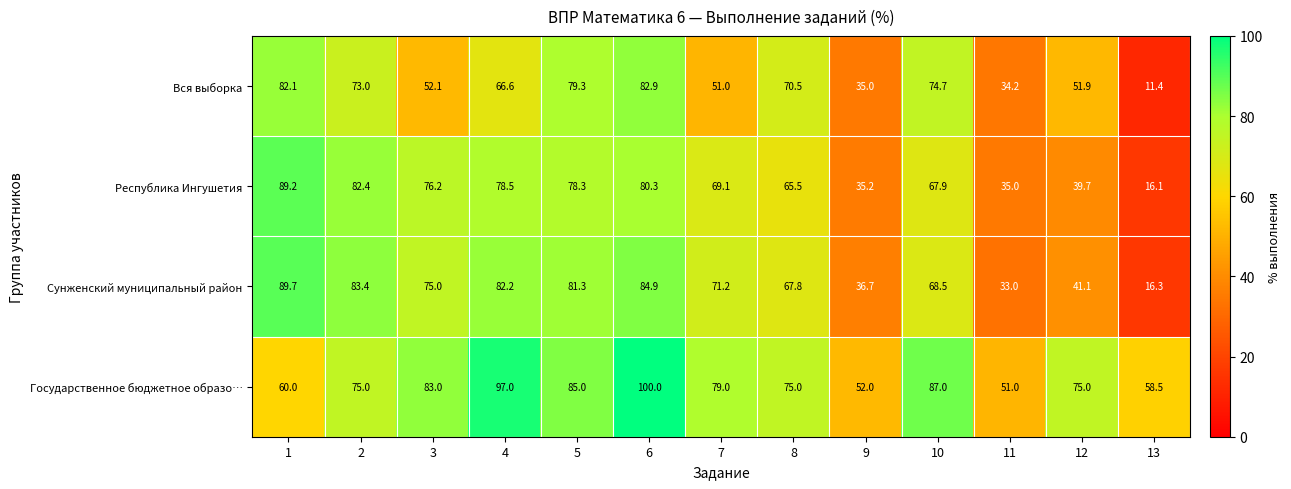

What value does the Республика Ингушетия series have at 4?

78.5